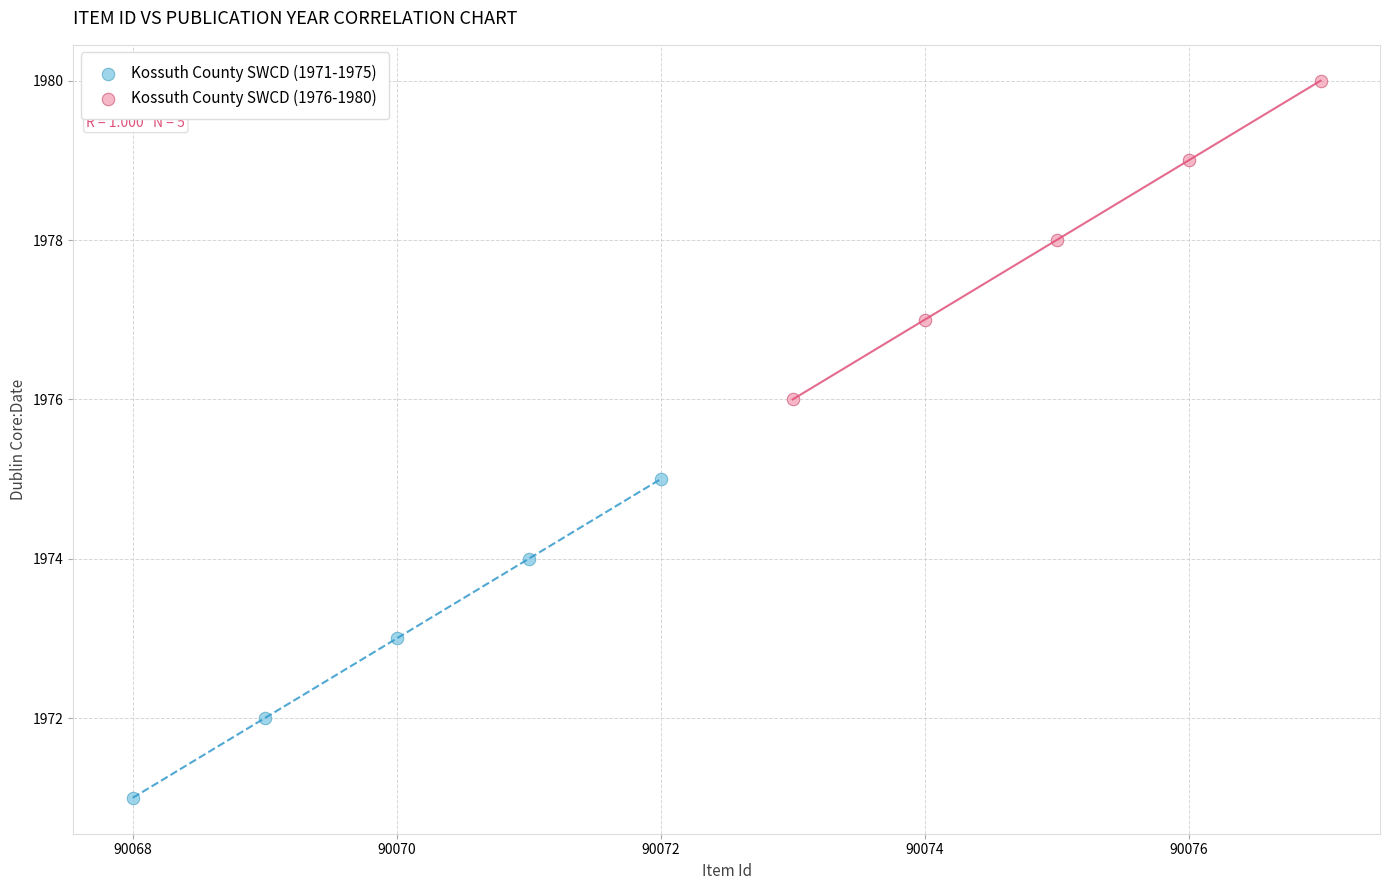

Which series contains the highest Y value?

Kossuth County SWCD (1976-1980)